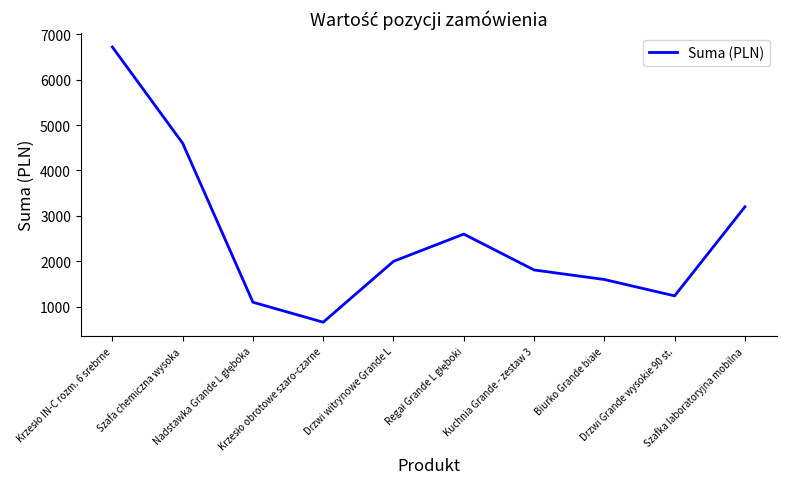

Reading right to left, what are all the values shown in this chart?

3199.9	1239.6	1599.9	1809.7	2599.6	1999.8	659.9	1099.8	4599.9	6717.2